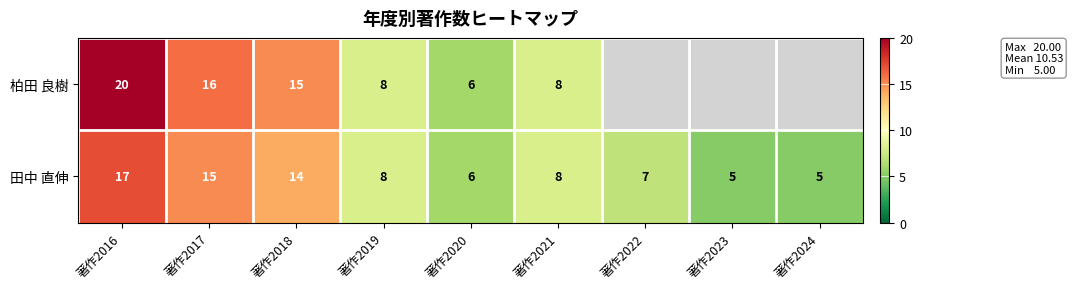

At which label does 田中 直伸 reach its peak?

著作2016